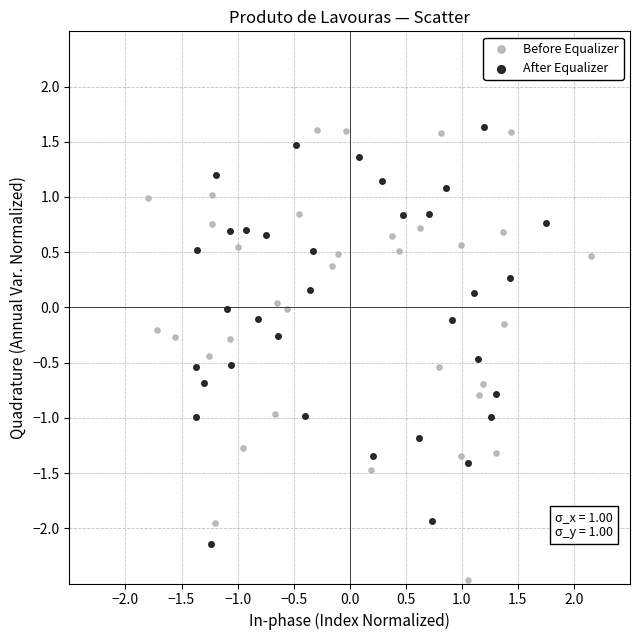

What are all the series names shown in the legend?

Before Equalizer, After Equalizer